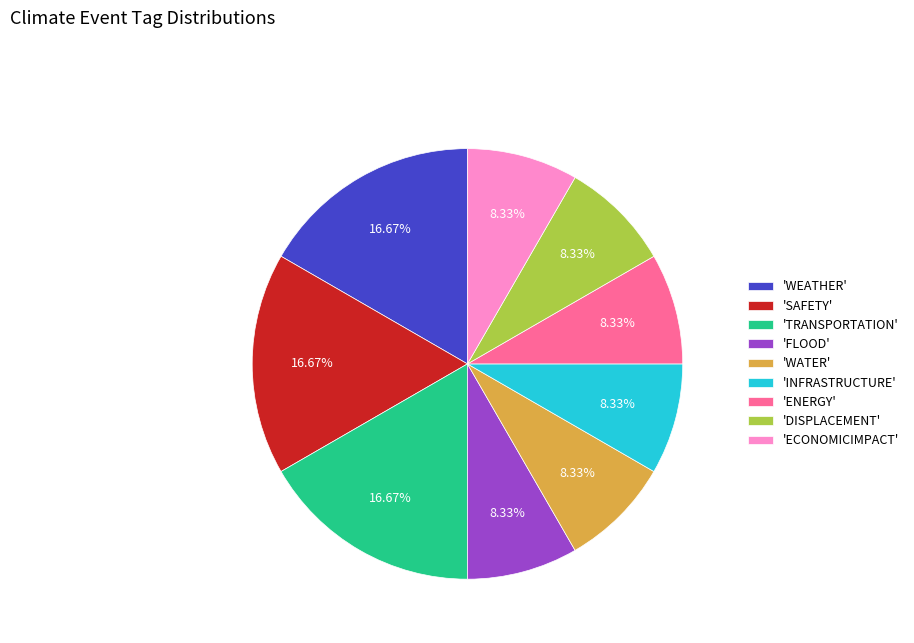

What is the ratio of the value at 'WEATHER' to the value at 'FLOOD'?

2.0